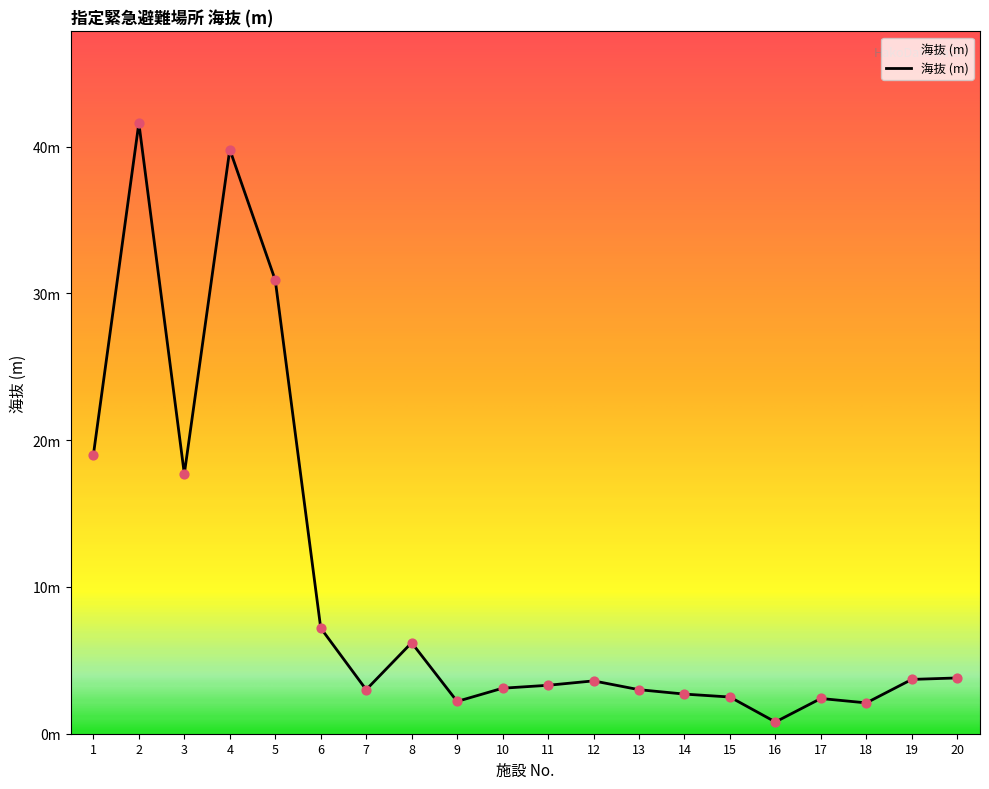

Is this an area chart (filled region under the line)?

Yes